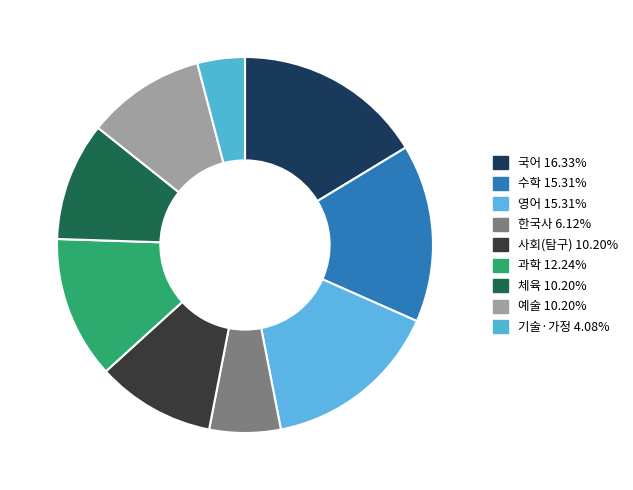

Rank the categories by value from highest to lowest.

국어, 수학, 영어, 과학, 사회(탐구), 체육, 예술, 한국사, 기술·가정